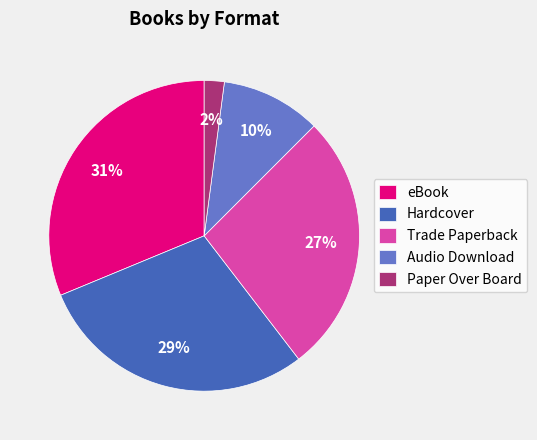

Is eBook the majority of the pie?

No